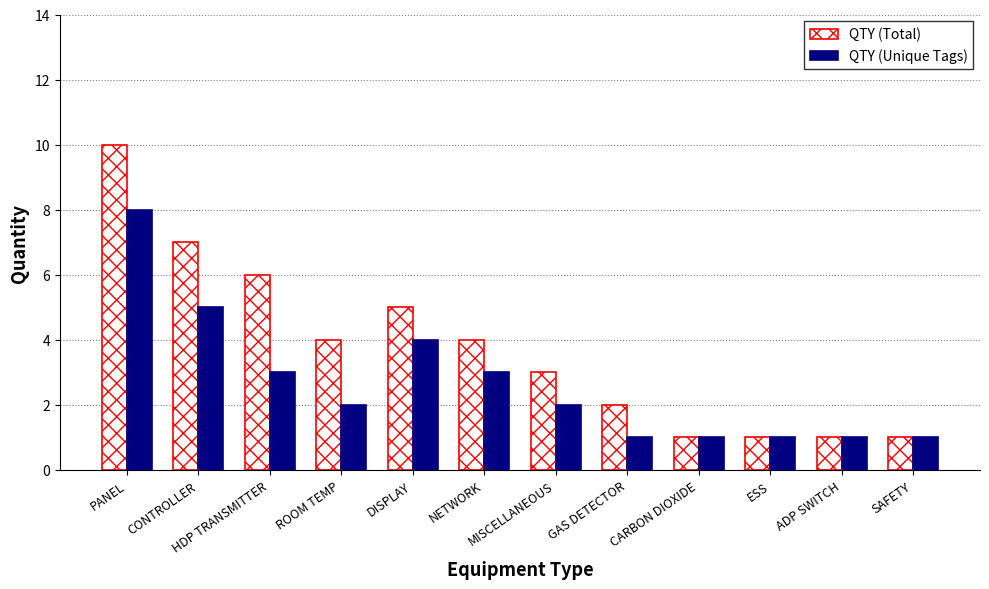

At which label does QTY (Total) first exceed 4?

PANEL